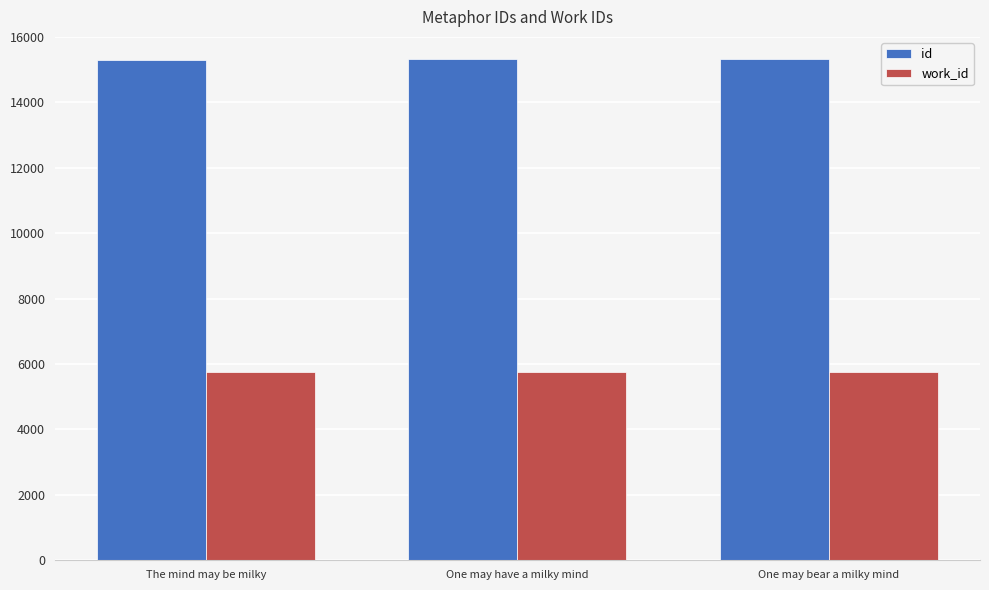

At which label is id closest to 15311?

One may have a milky mind